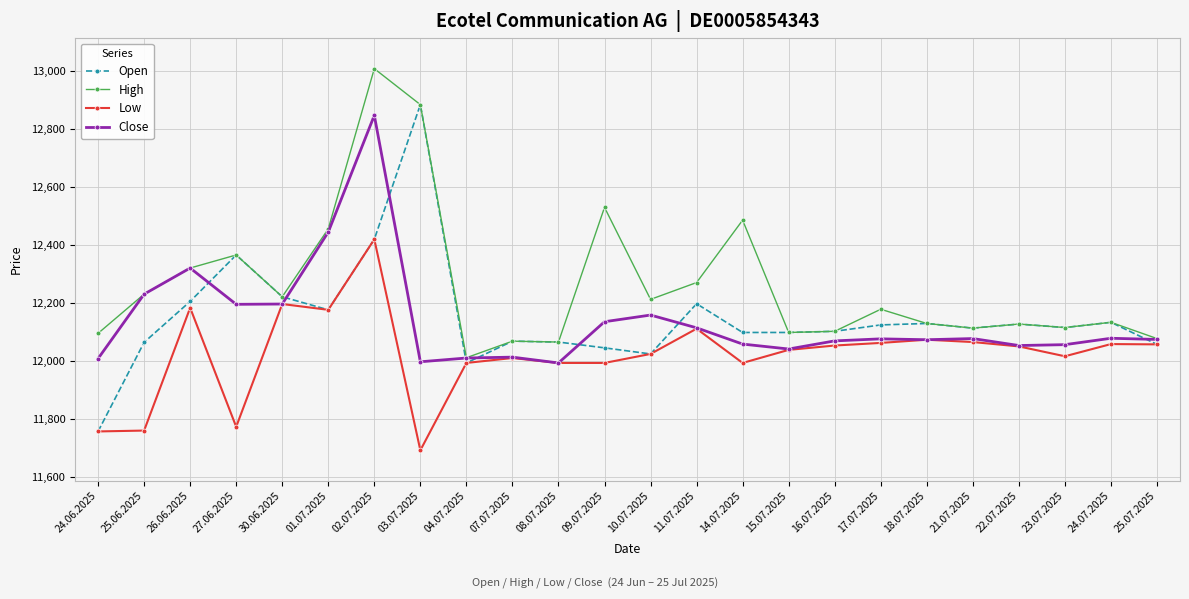

Read the Close value at 04.07.2025.

12011